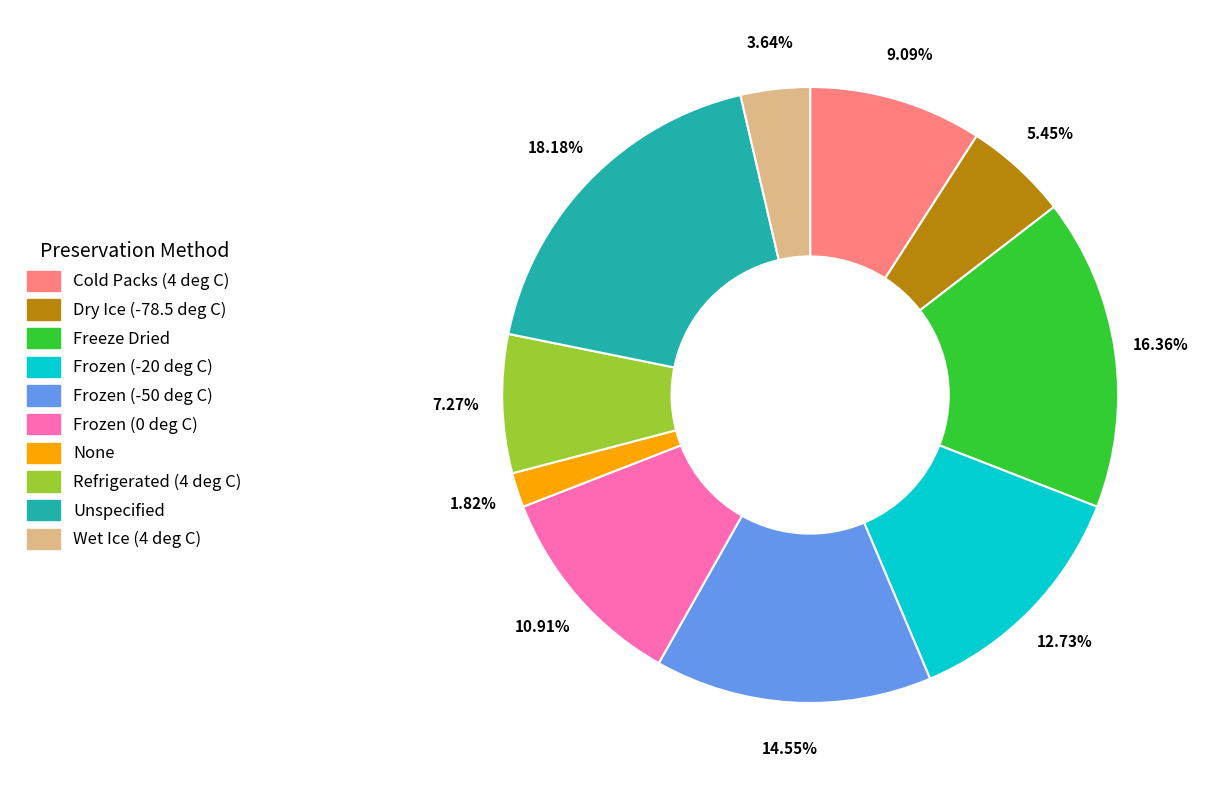

What is the largest slice in the pie chart?

Unspecified